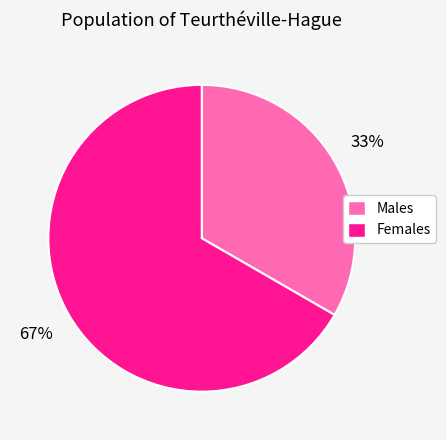

The Females slice represents 67% of the pie. True or false?

True